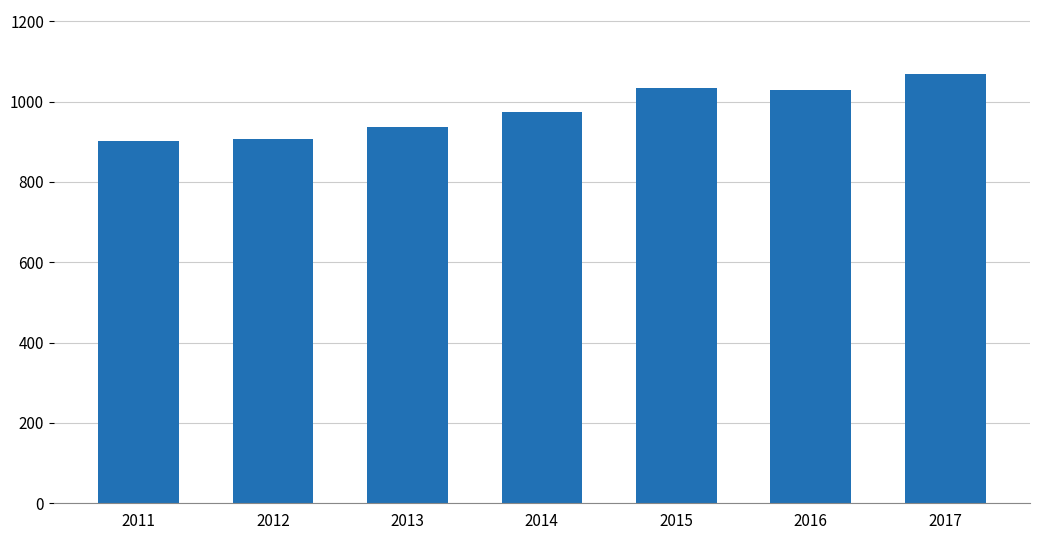

Is it true that the value at 2017 is 1068.1?

True